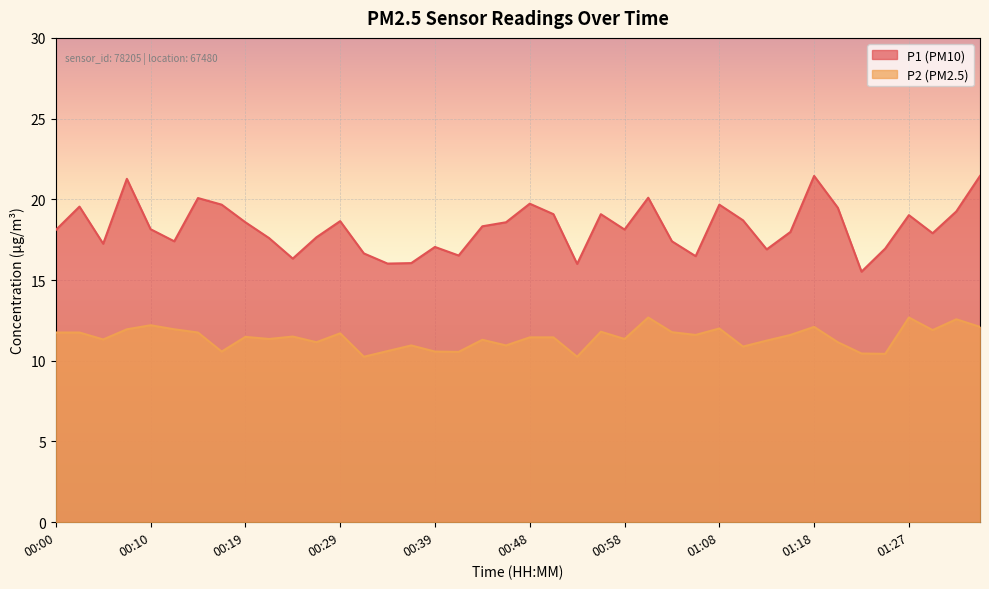

What are all the series names shown in the legend?

P1, P2